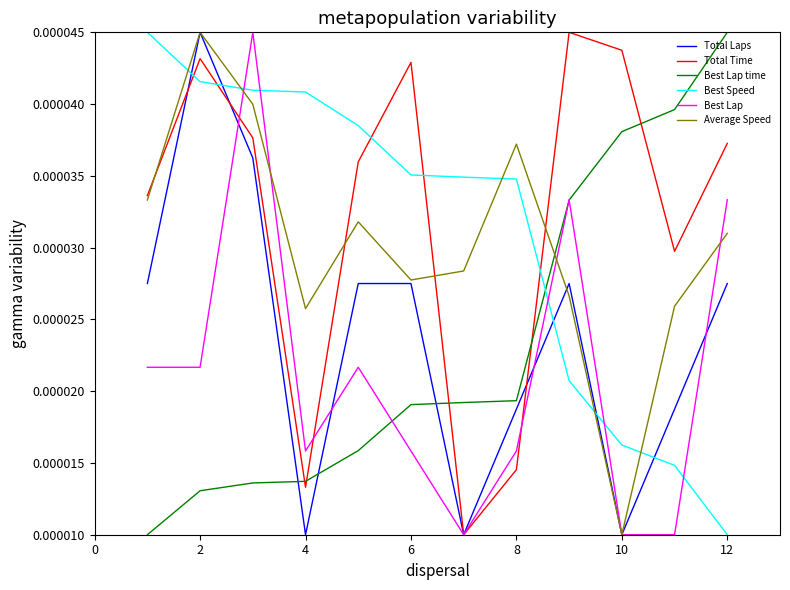

After their last crossing, which series has the higher values: Best Speed or Total Laps?

Total Laps